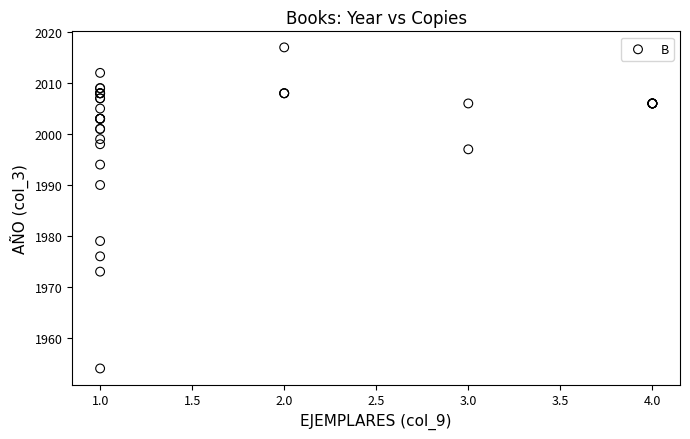

What Y value in the scatter plot is closest to 1985?

1990